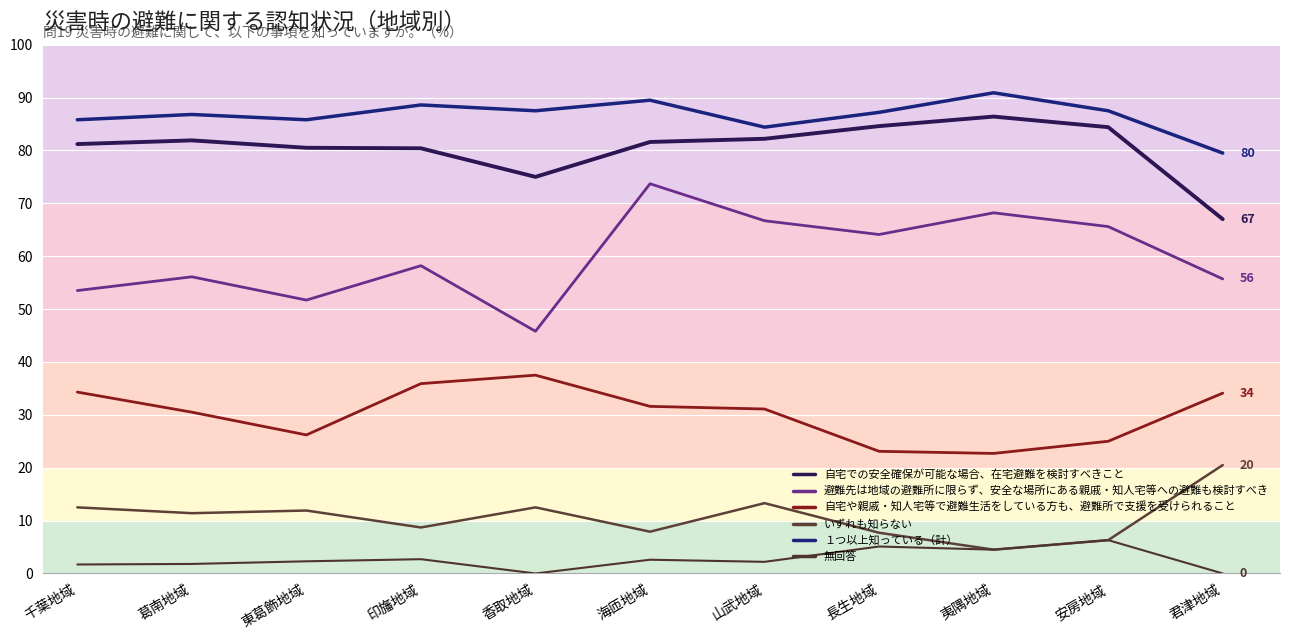

List the labels in order of １つ以上知っている（計） value, largest first.

夷隅地域, 海匝地域, 印旛地域, 香取地域, 安房地域, 長生地域, 葛南地域, 千葉地域, 東葛飾地域, 山武地域, 君津地域